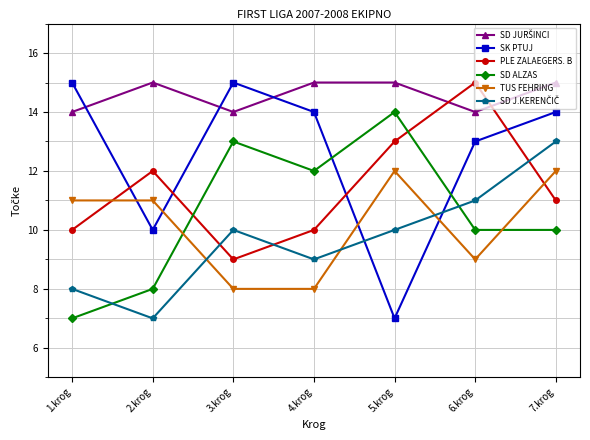

True or false: PLE ZALAEGERS. B has more than 2 points higher than both neighbors.

False